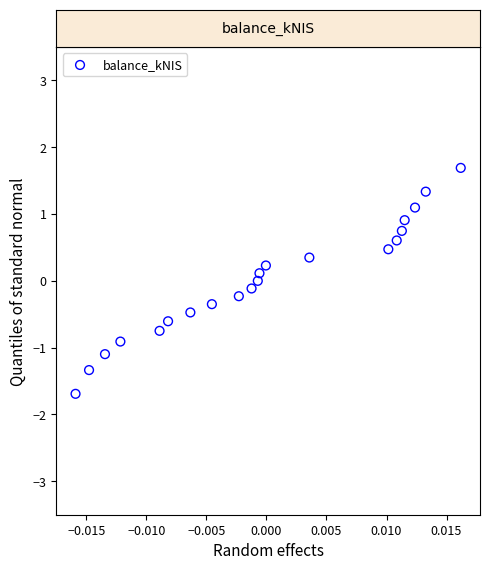

What is the range of Y values (max minus min)?

3.4